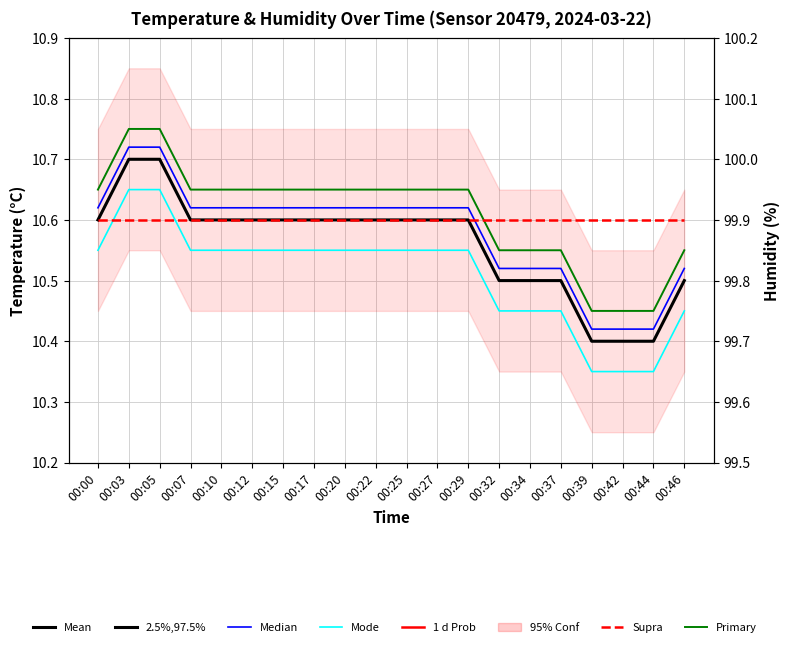

At which category is the sum across all series the highest?

00:03